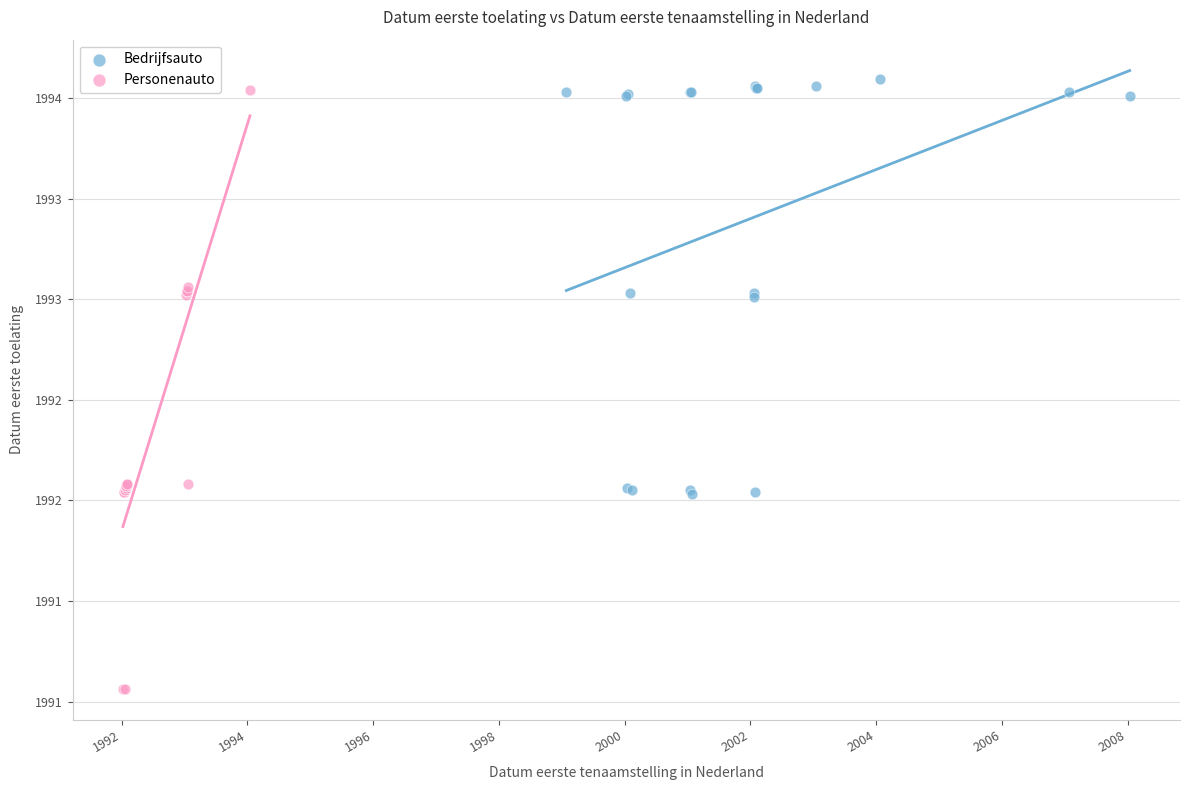

What are all the series names shown in the legend?

Bedrijfsauto, Personenauto